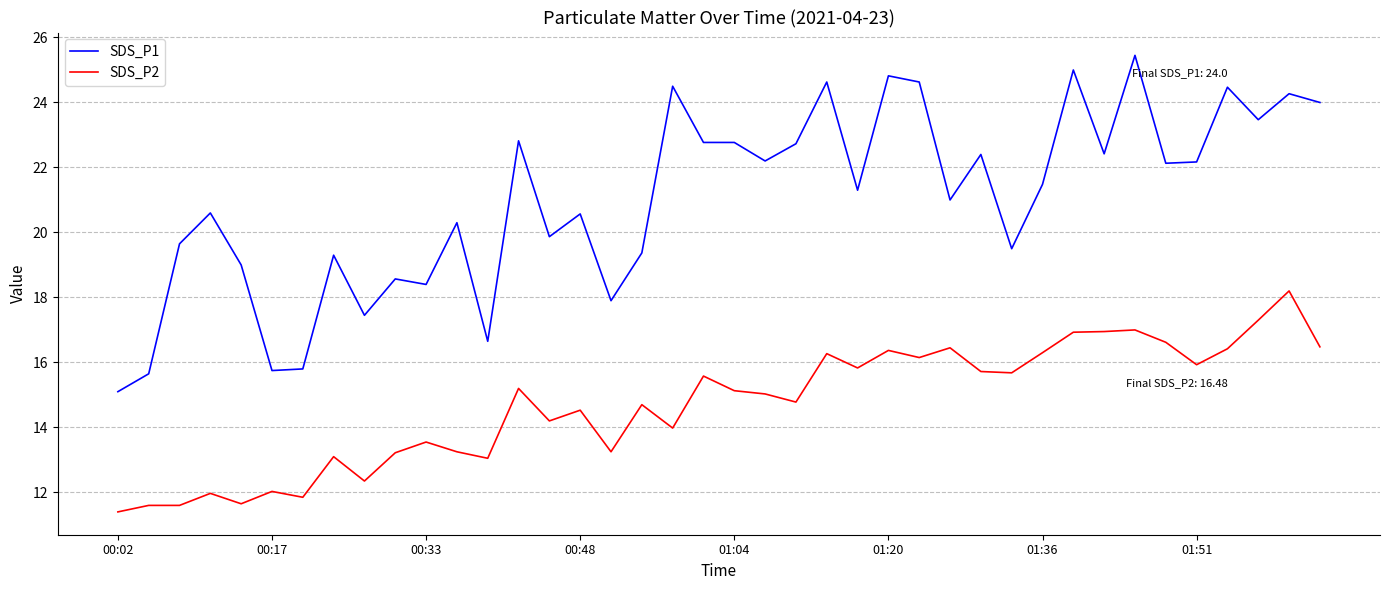

What is the smallest value displayed?

11.4